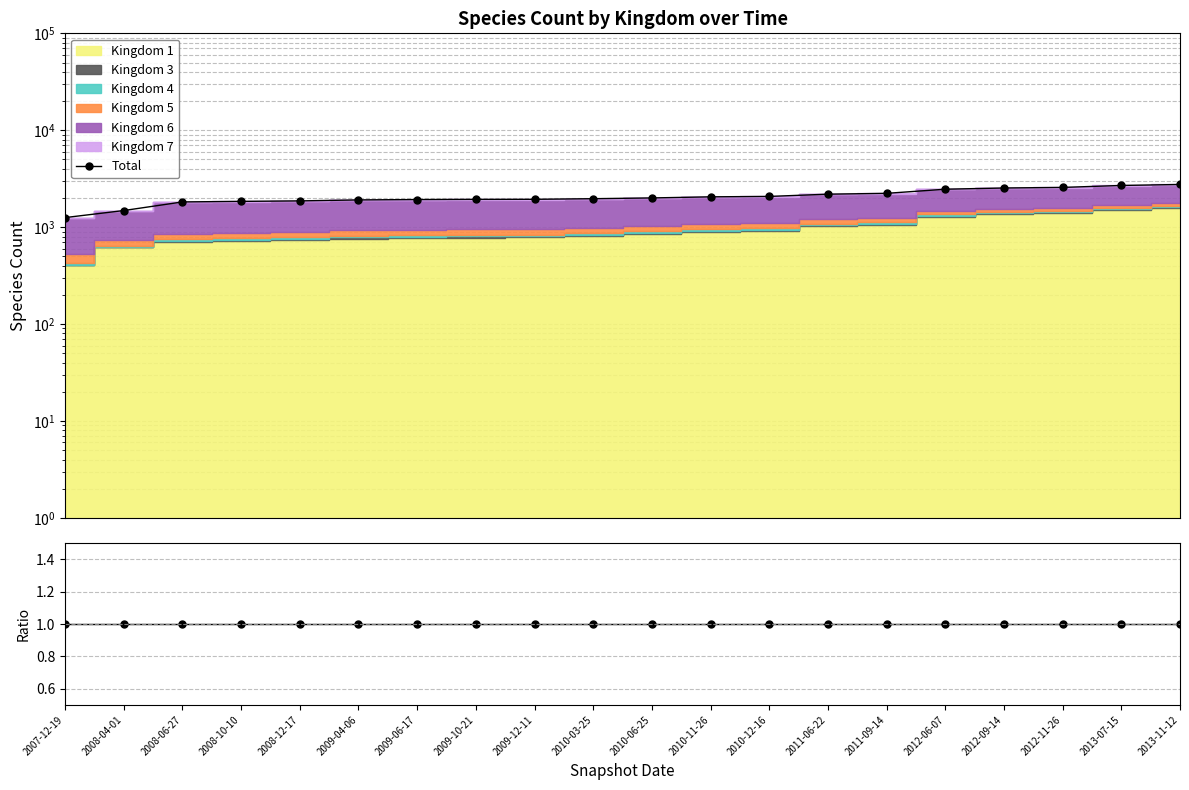

How many values exceed 2002?

9